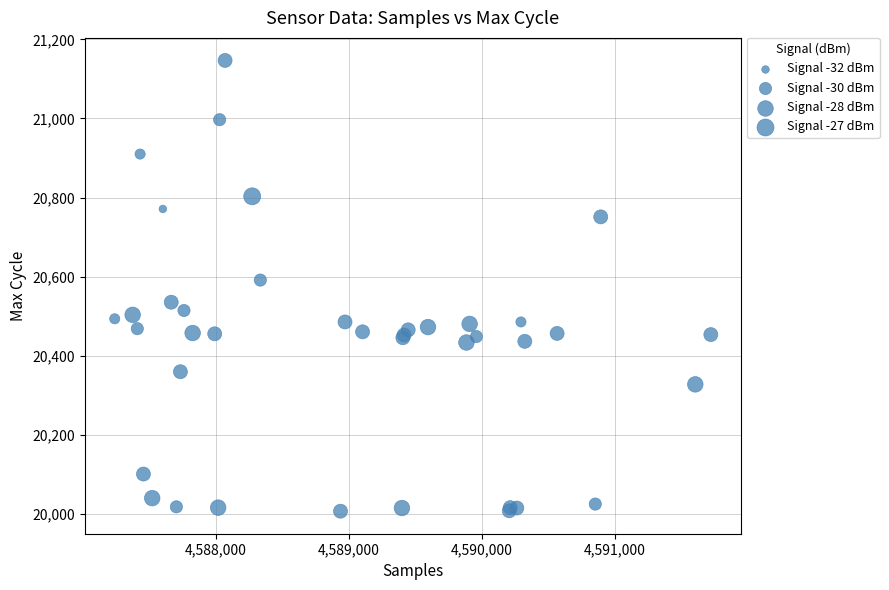

What Y value in the scatter plot is closest to 20576?

20591